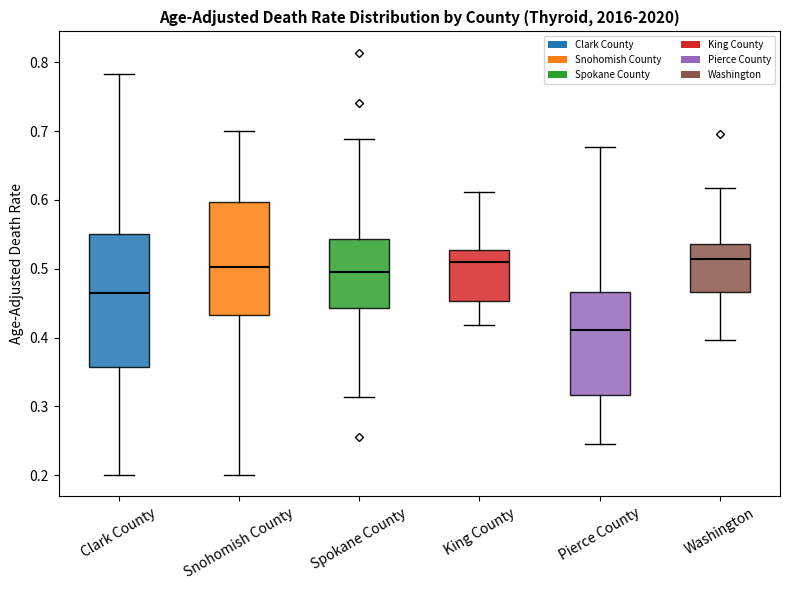

Reading left to right, transcribe this box plot: for each box, give where its median line is, the range the box spans, and where its two whiskers end, as read against the y-axis. The values are not printed on the chart, so give them approximately, as read against the axis.

Clark County: median 0.46, box 0.36 to 0.55, whiskers 0.20 to 0.78
Snohomish County: median 0.50, box 0.43 to 0.60, whiskers 0.20 to 0.70
Spokane County: median 0.50, box 0.44 to 0.54, whiskers 0.31 to 0.69
King County: median 0.51, box 0.45 to 0.53, whiskers 0.42 to 0.61
Pierce County: median 0.41, box 0.32 to 0.47, whiskers 0.25 to 0.68
Washington: median 0.51, box 0.47 to 0.54, whiskers 0.40 to 0.62